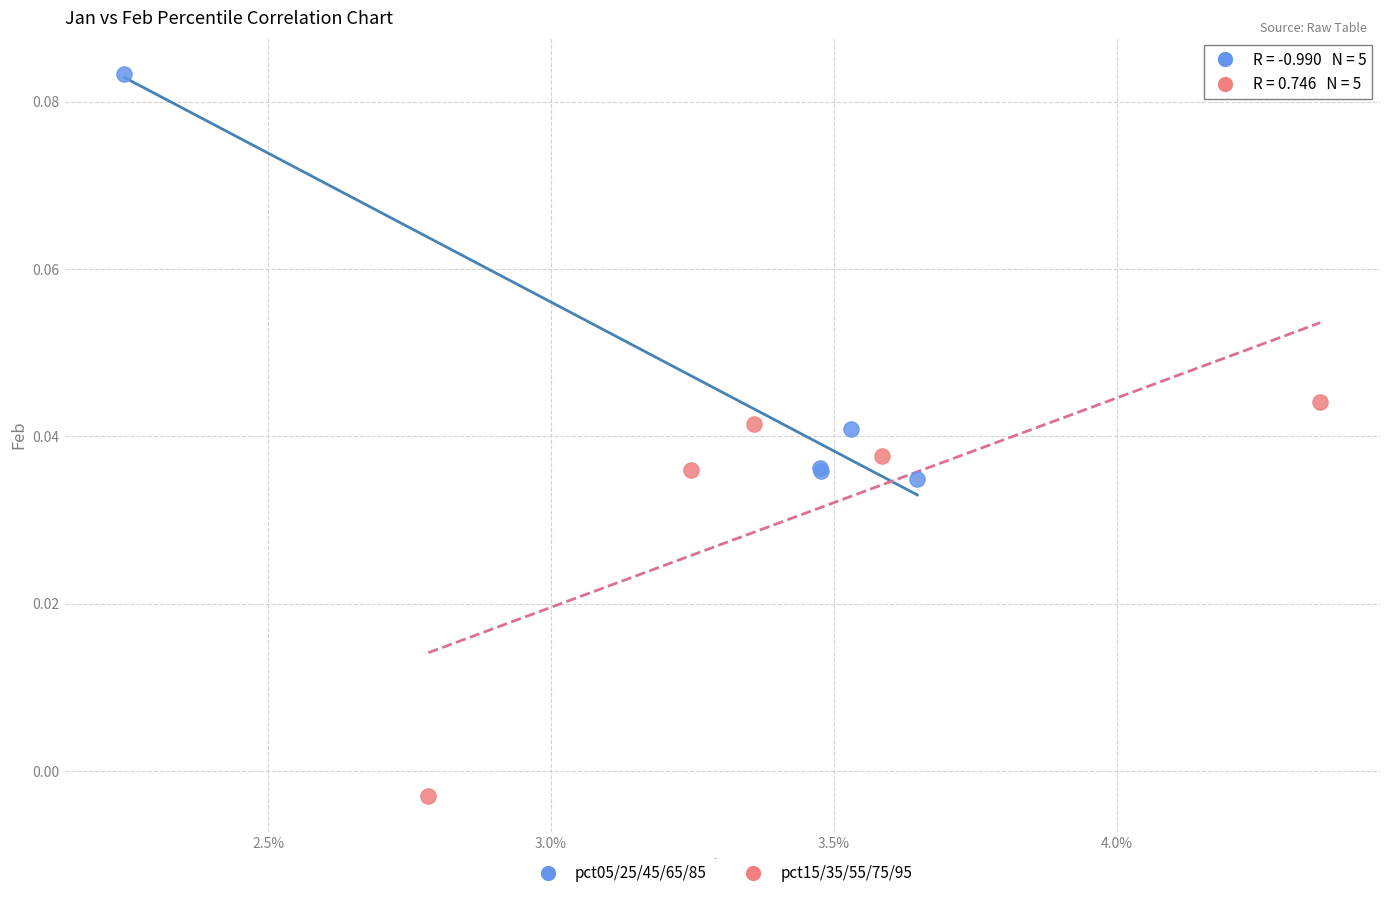

Which series has the widest spread of Y values?

pct05/25/45/65/85